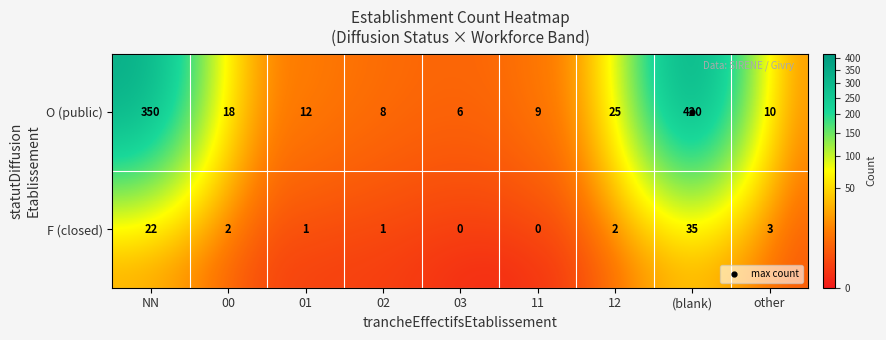

Where does the O (public) series first go above 12?

NN